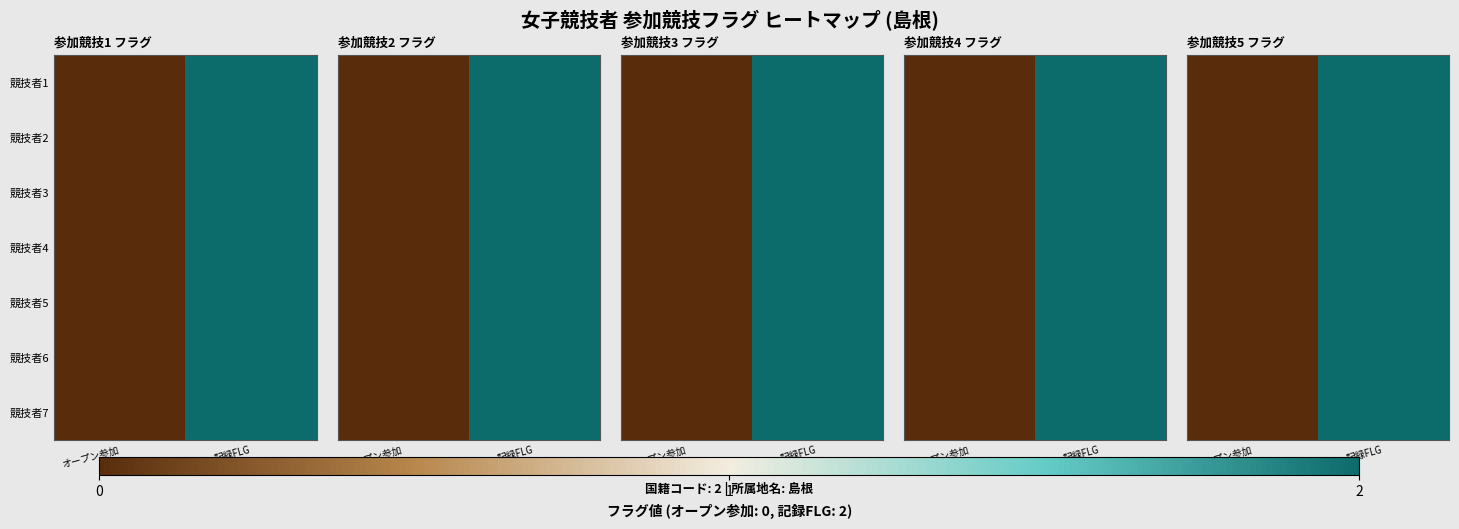

What is the highest value of the 競技者6 series?

2